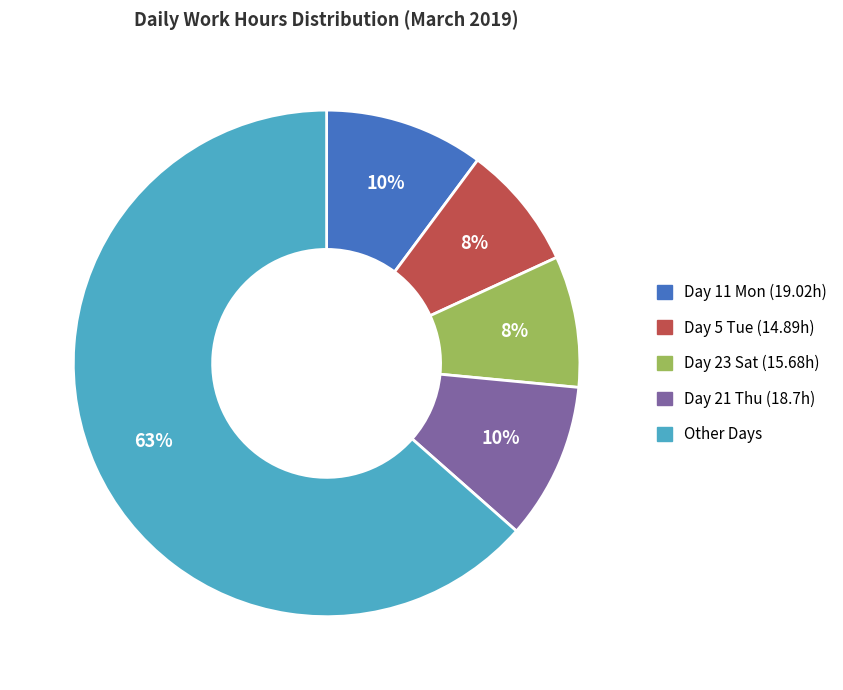

How many segments does this pie chart have?

5